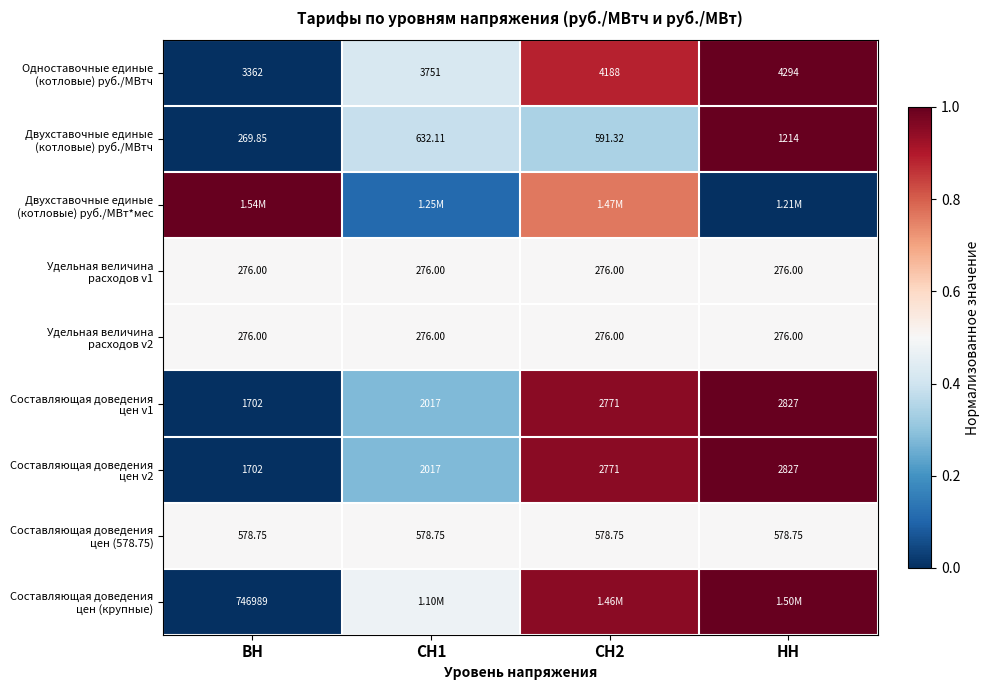

What value does the Составляющая доведения цен (578.75) series have at ВН?

0.5